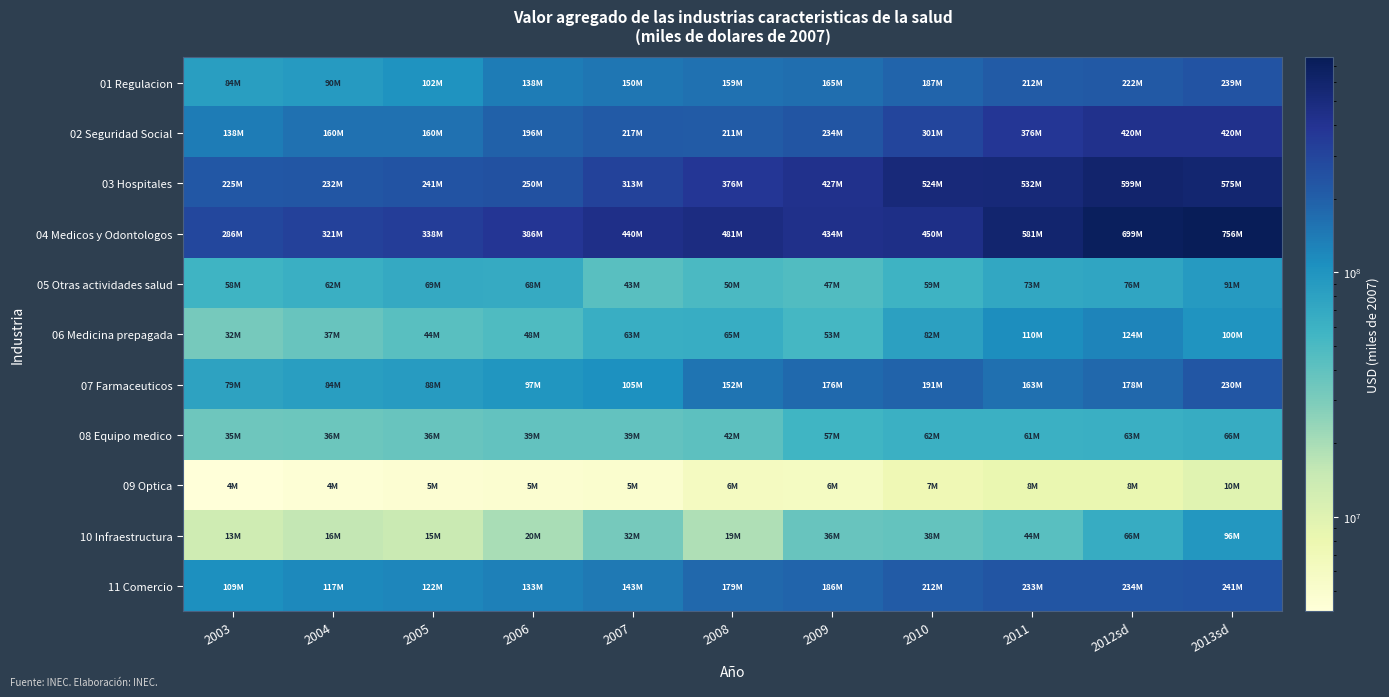

Which series has the largest range (max minus min)?

04 Medicos y Odontologos